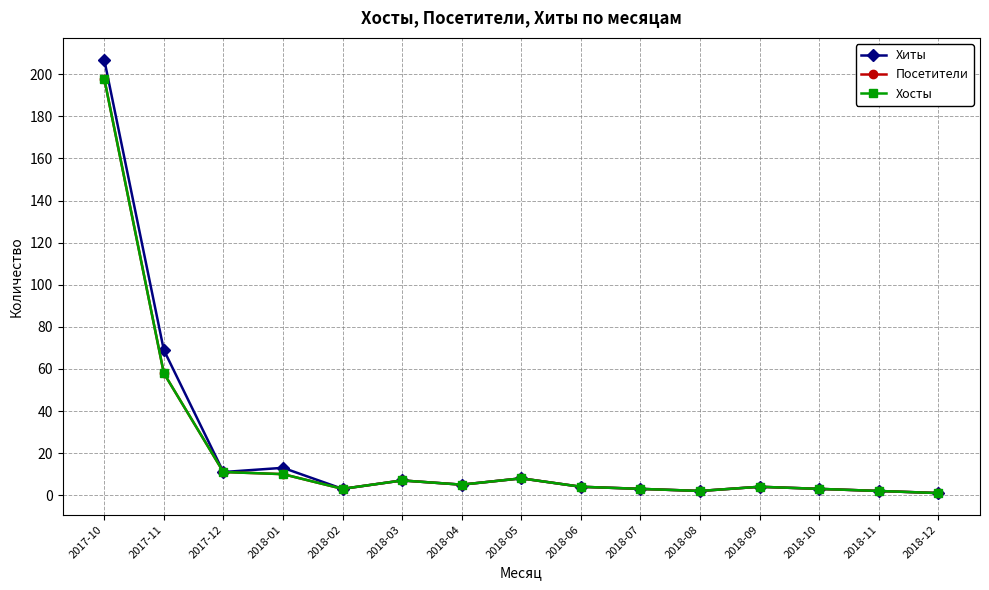

The value of Посетители at 2018-01 is 10. True or false?

True